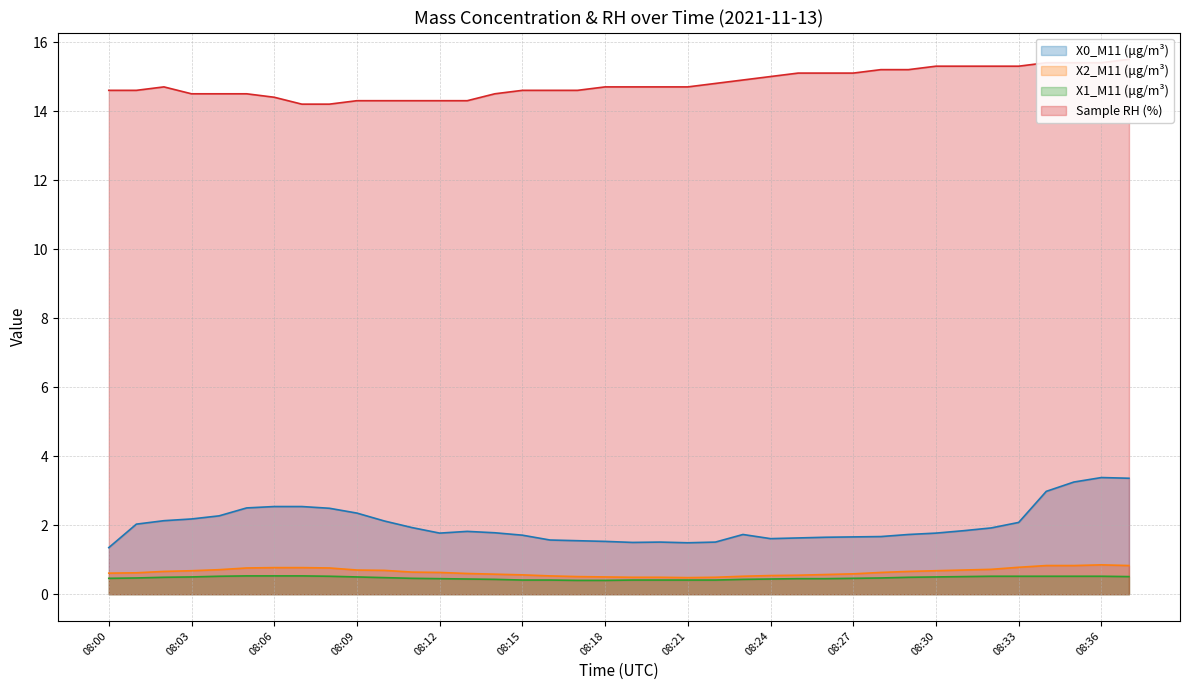

What is the difference between the maximum and minimum values in the X0_M11 (μg/m³) series?

2.0